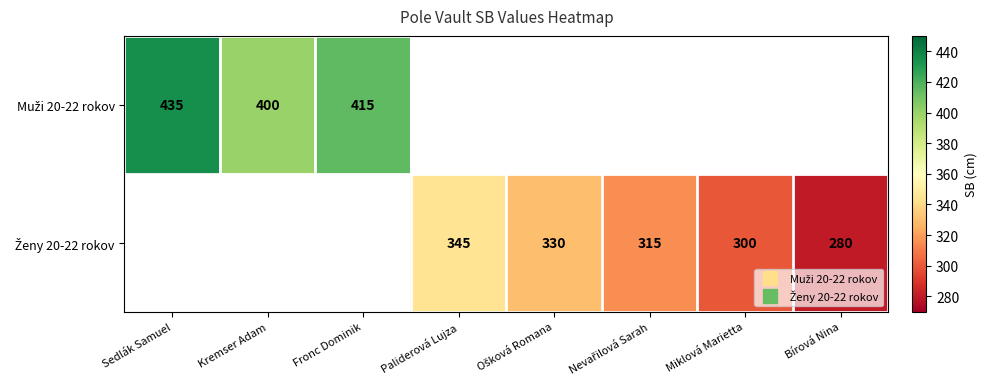

At how many categories does at least one series exceed 288?

7